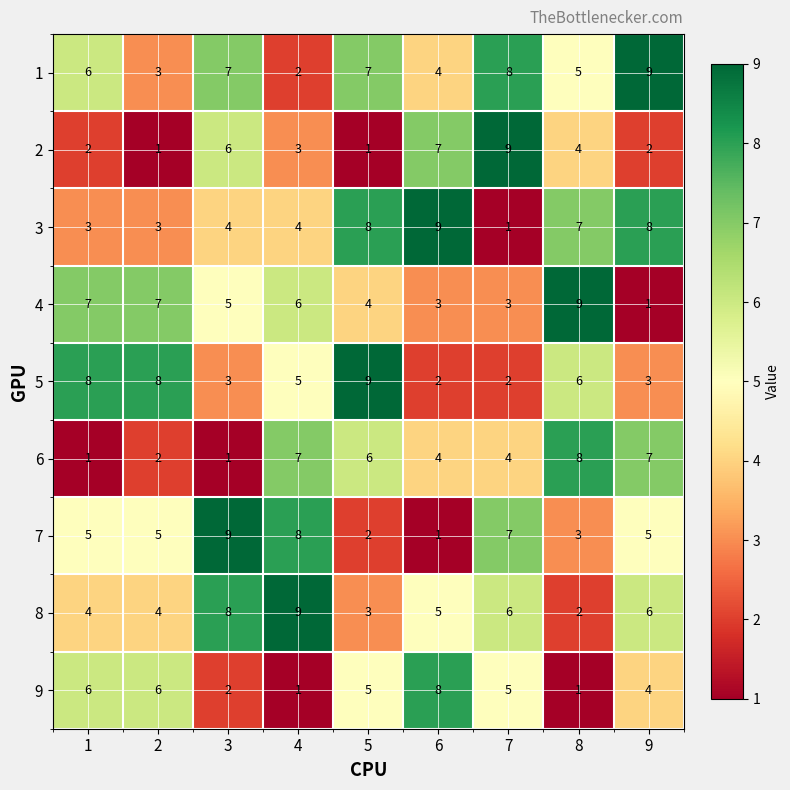

What is the sum of the 6 values at 7 and 1?

5